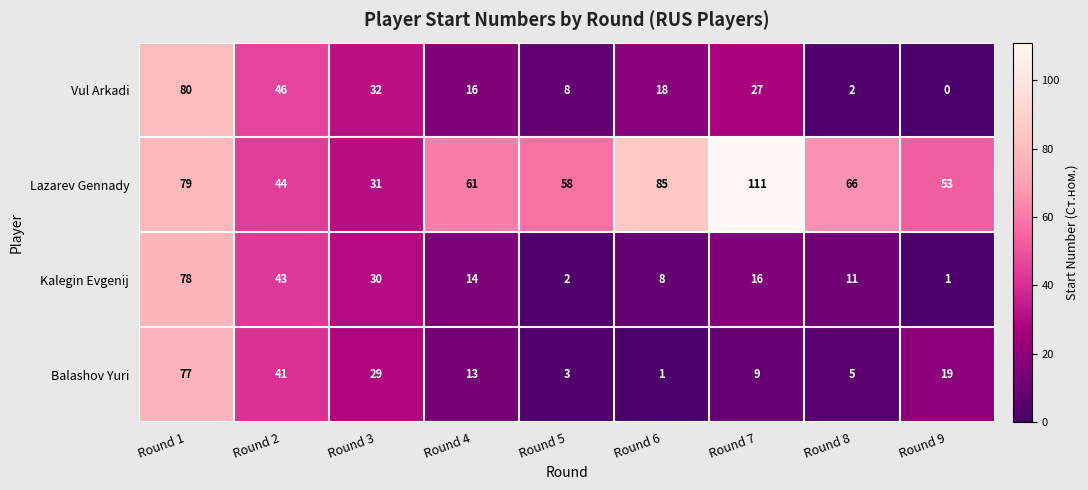

What is the sum of the Vul Arkadi values at Round 7 and Round 4?

43